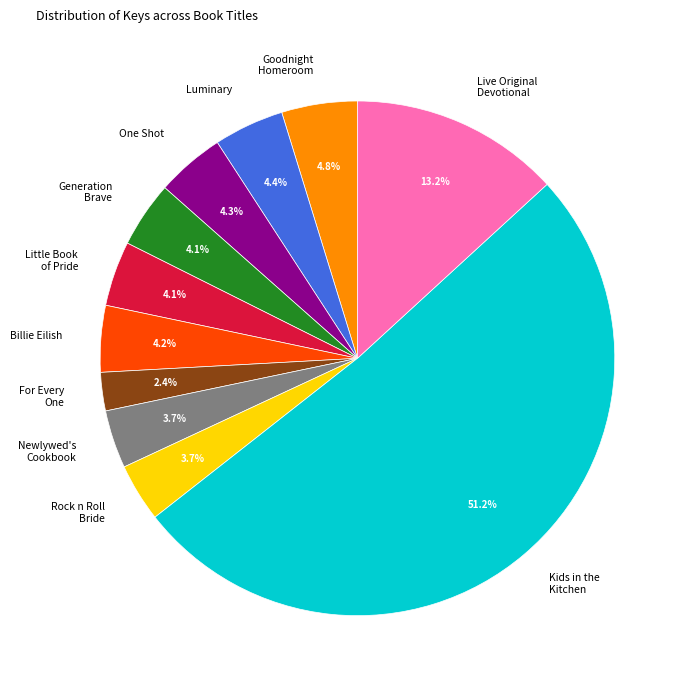

The Kids in the Kitchen slice represents 38% of the pie. True or false?

False